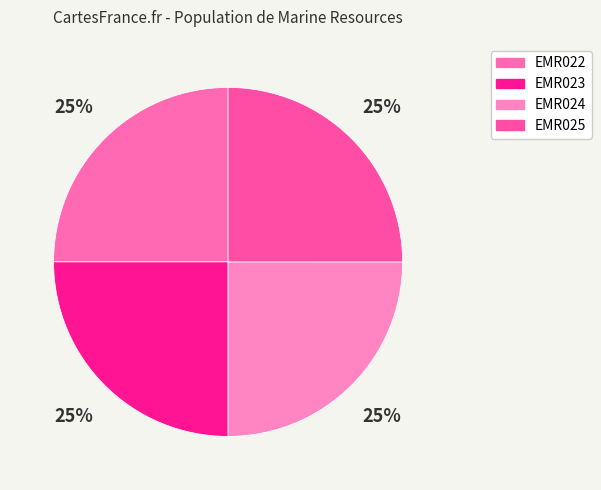

How many slices are in this pie chart?

4